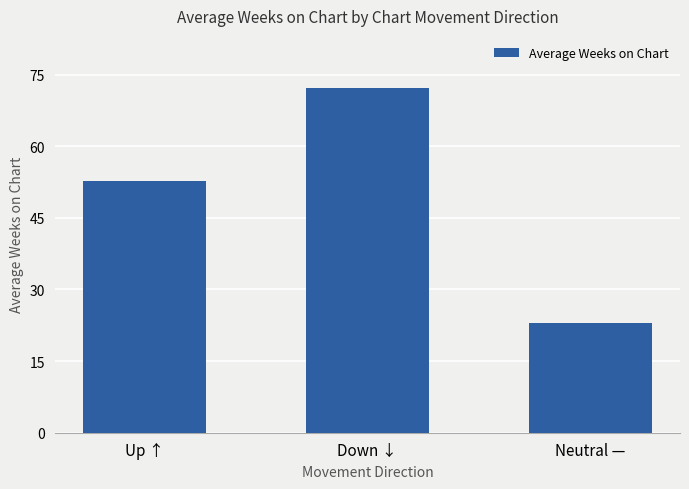

Which label corresponds to the largest value in the chart?

Down ↓